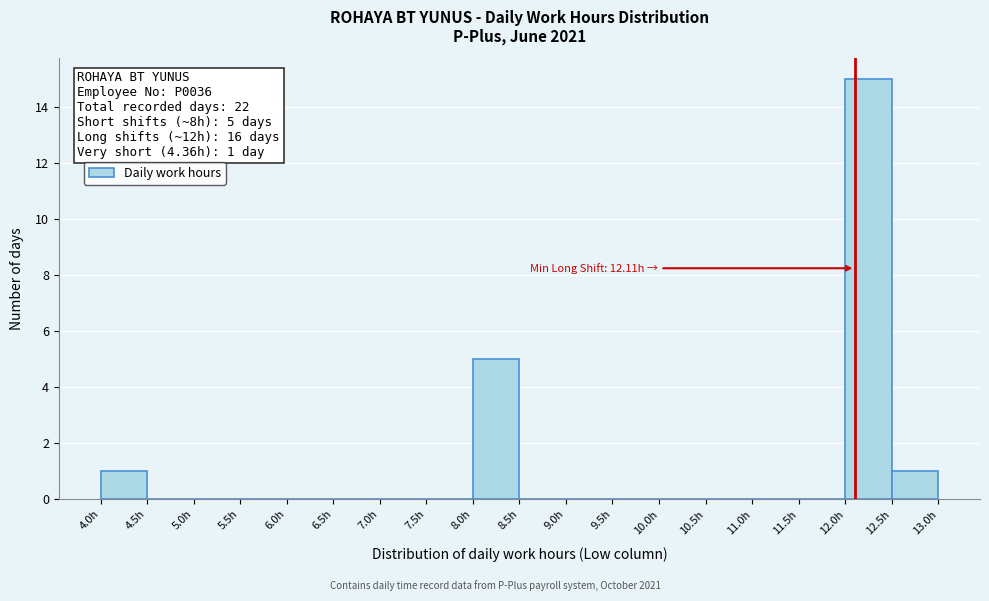

Over which range of the x-axis is the bar tallest?

12.0 to 12.5